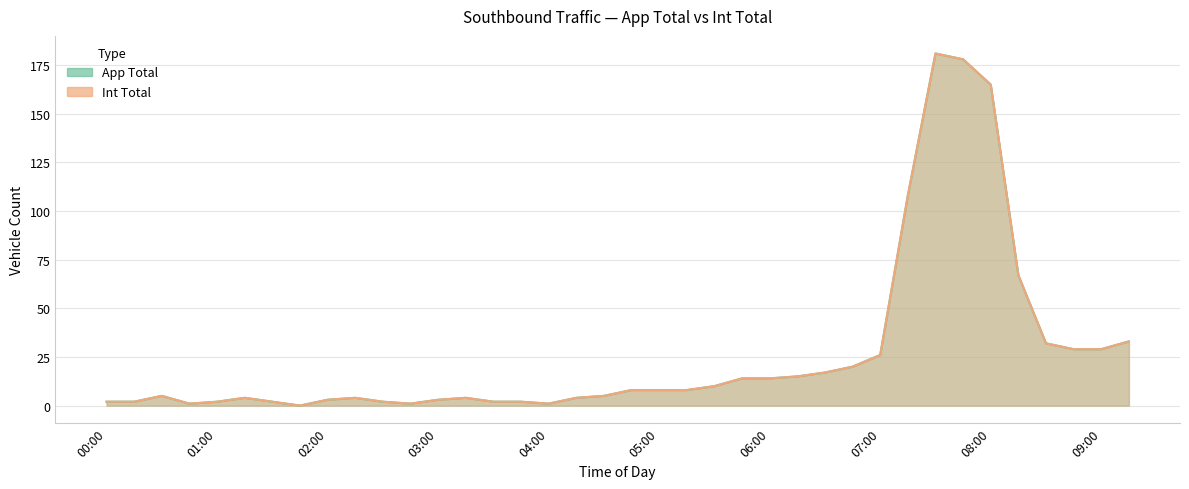

Does the chart have visible grid lines?

Yes